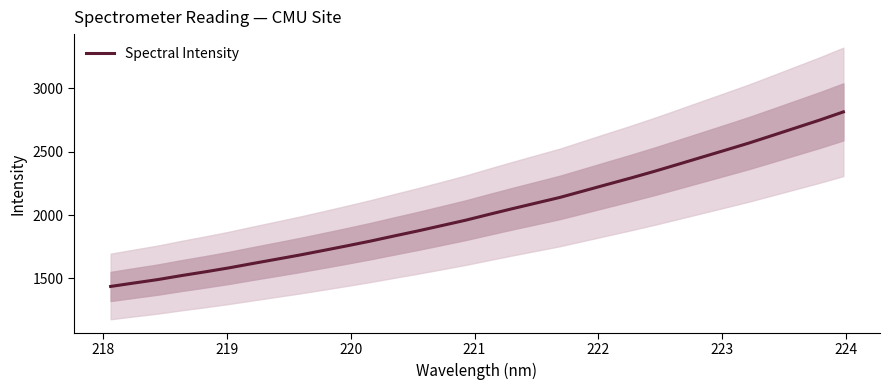

What is the smallest value displayed?

1437.2